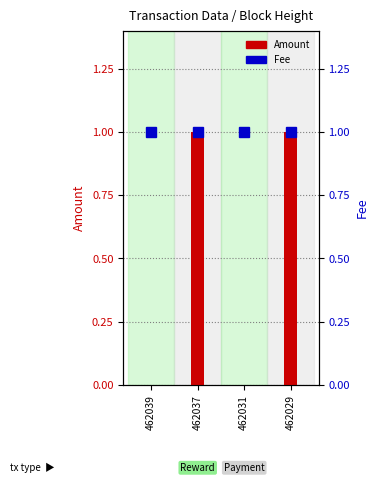

Count the Amount values in the range 0 to 1.

4